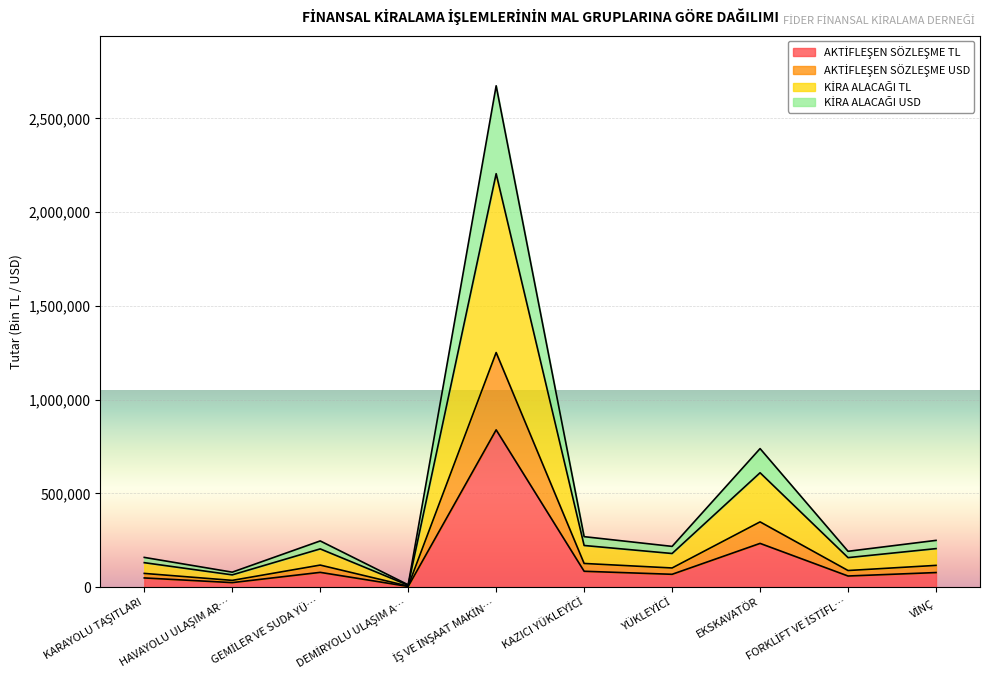

What is the value of the KİRA ALACAĞI TL point at the 4th from the left?

12430